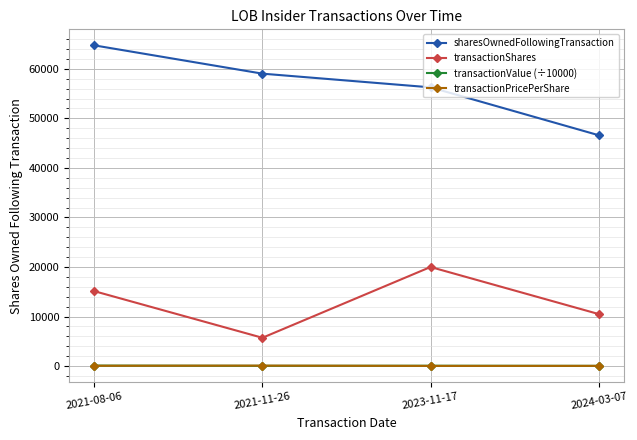

What is the difference between the highest and lowest values at 2021-11-26?

58980.2